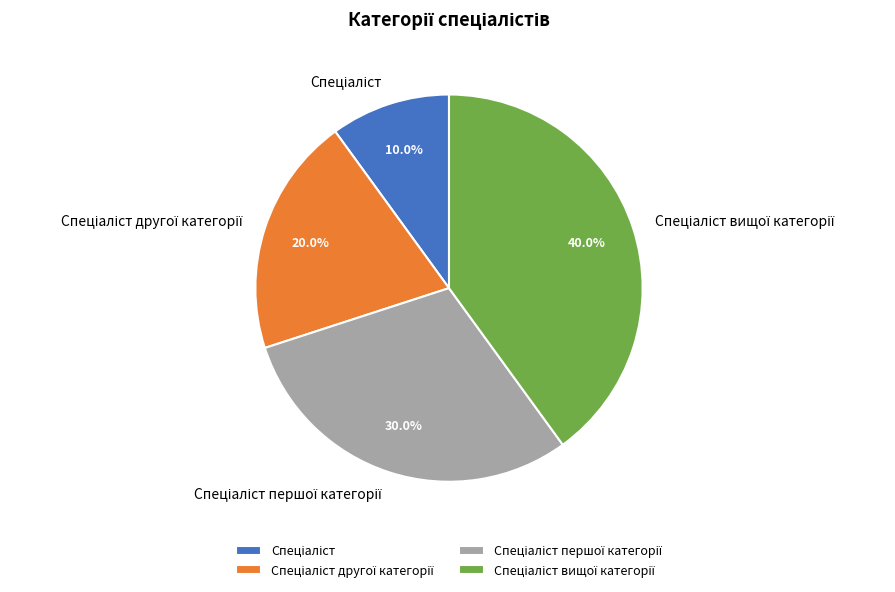

How many segments does this pie chart have?

4